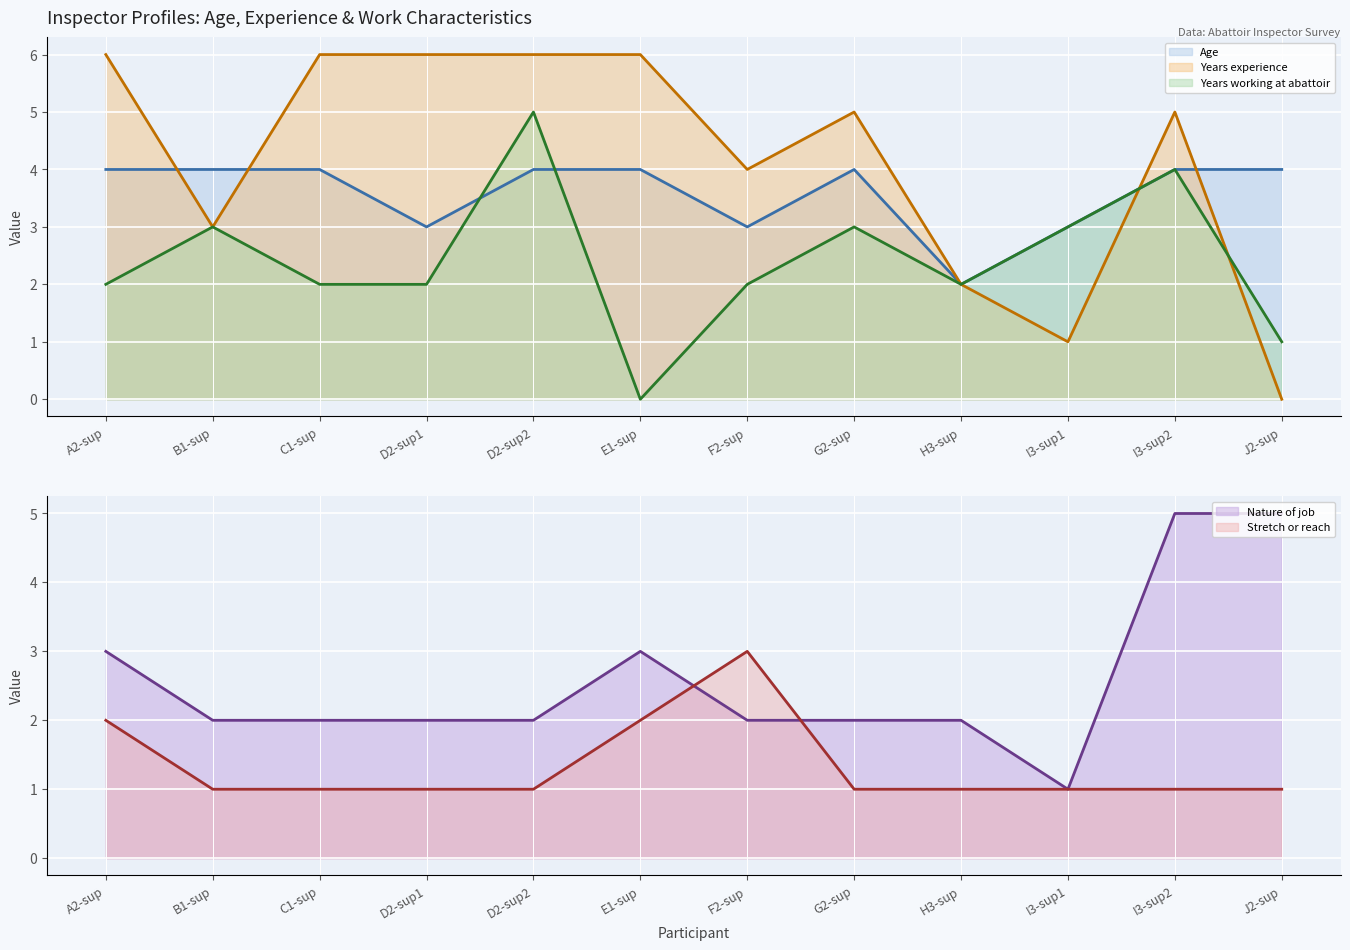

List the labels in order of Age value, smallest first.

H3-sup, D2-sup1, F2-sup, I3-sup1, A2-sup, B1-sup, C1-sup, D2-sup2, E1-sup, G2-sup, I3-sup2, J2-sup